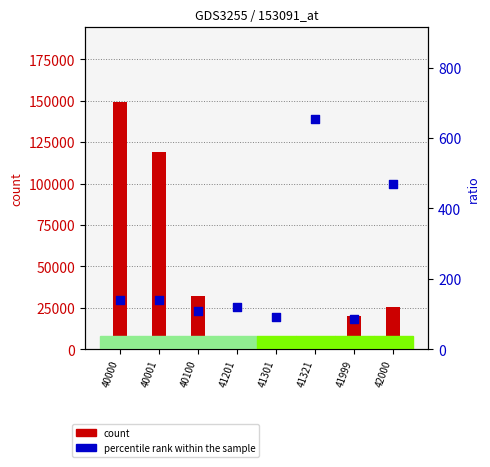

At which category is the sum across all series the highest?

40000